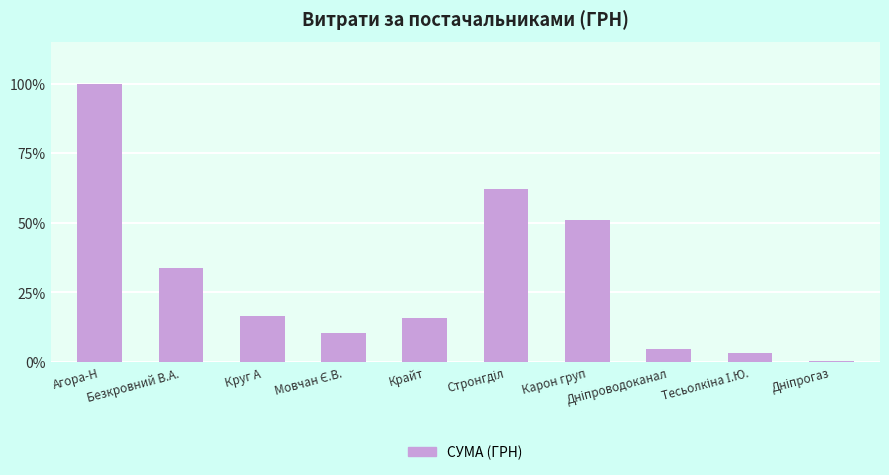

The value at Крайт is 21341.8. True or false?

False